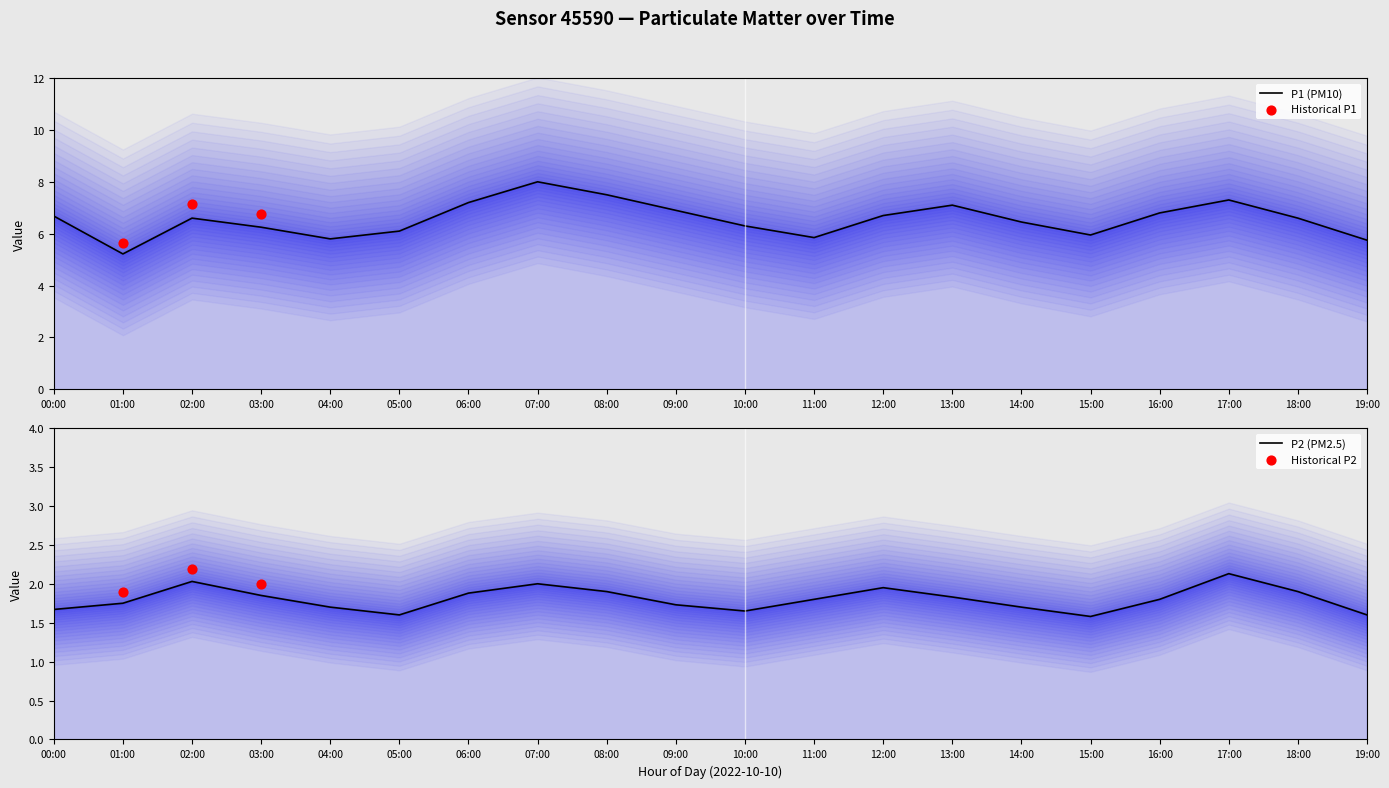

At how many categories does at least one series exceed 4?

20